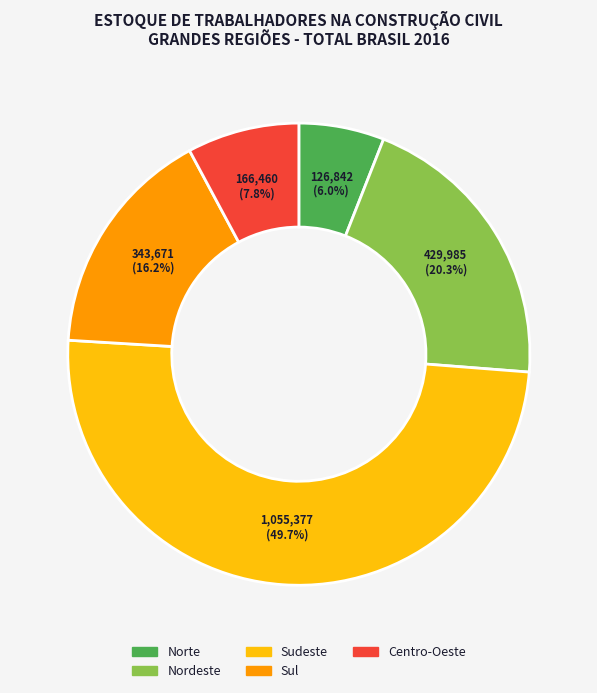

Does Nordeste account for over 50% of the chart?

No